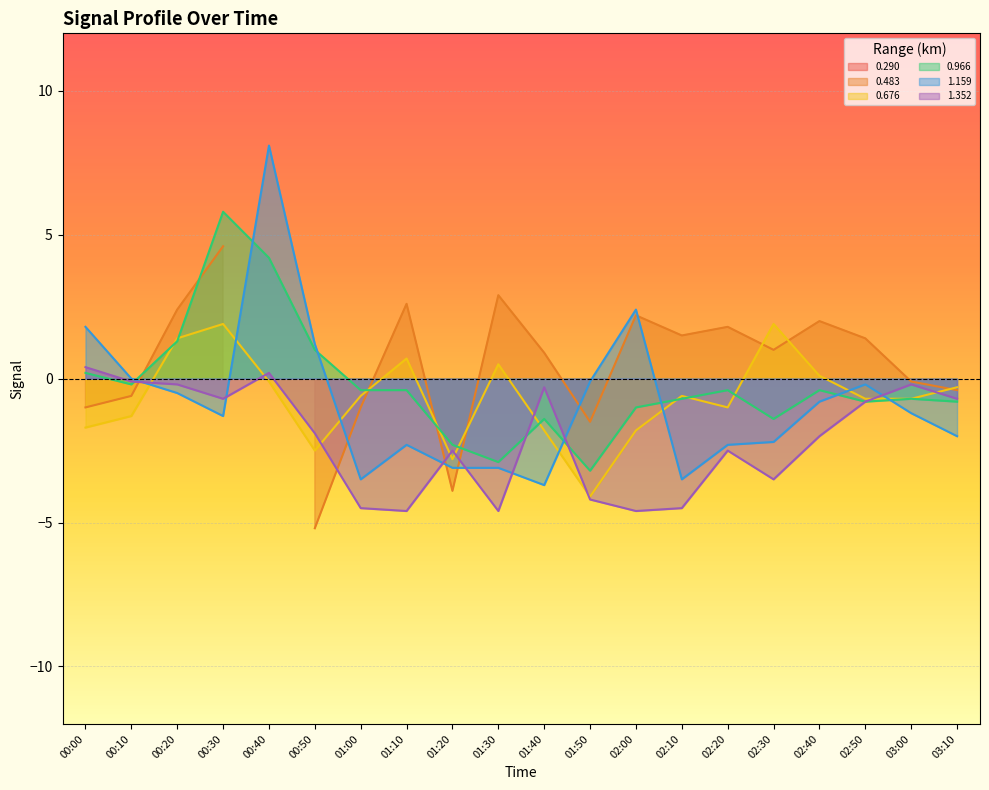

At which category does the chart reach its peak across all series?

00:40